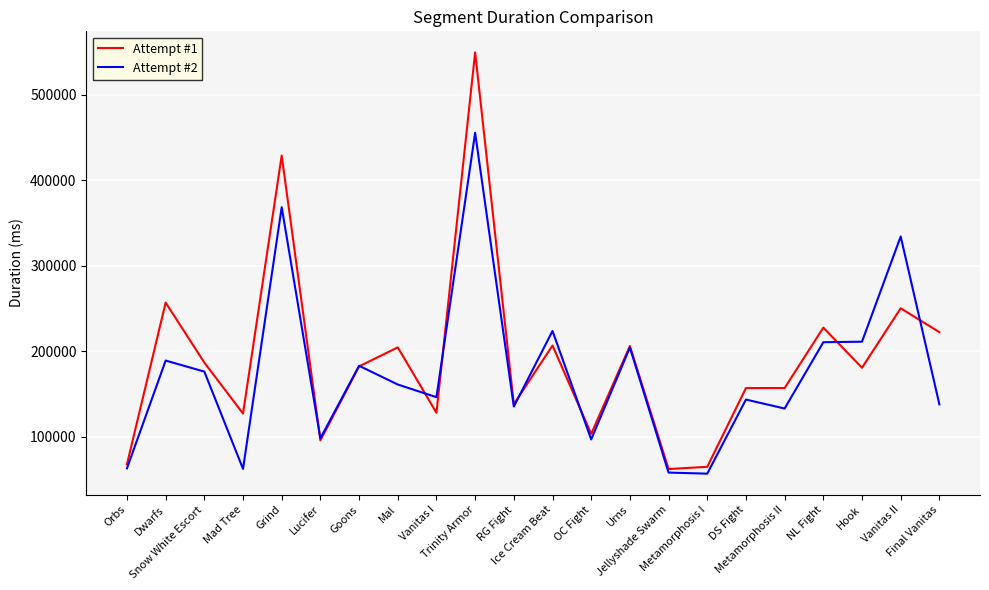

Which series has the largest range (max minus min)?

Attempt #1